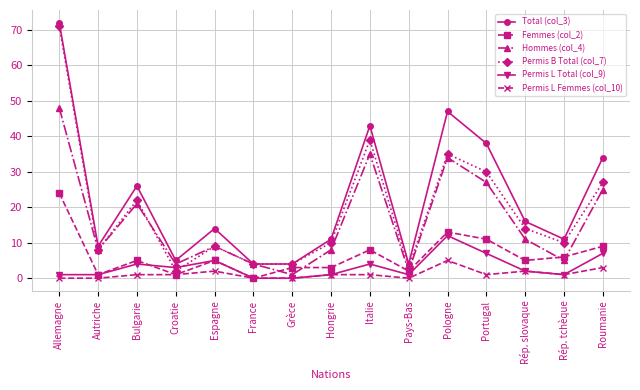

True or false: Femmes (col_2) and Permis B Total (col_7) intersect in this chart.

False